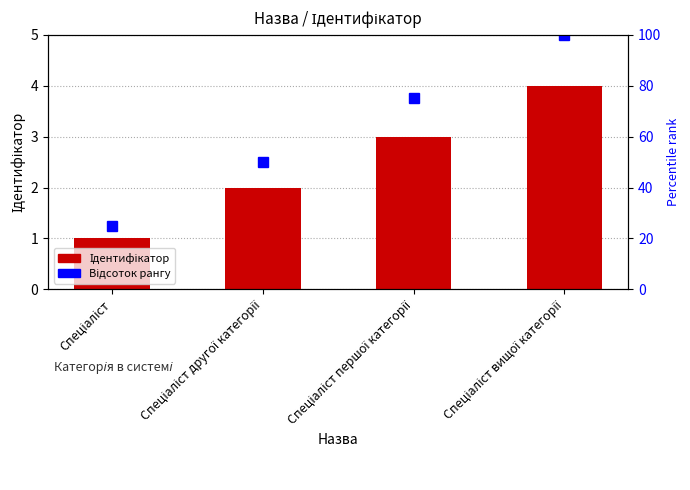

True or false: the data shows 0 at Спеціаліст другої категорії.

False